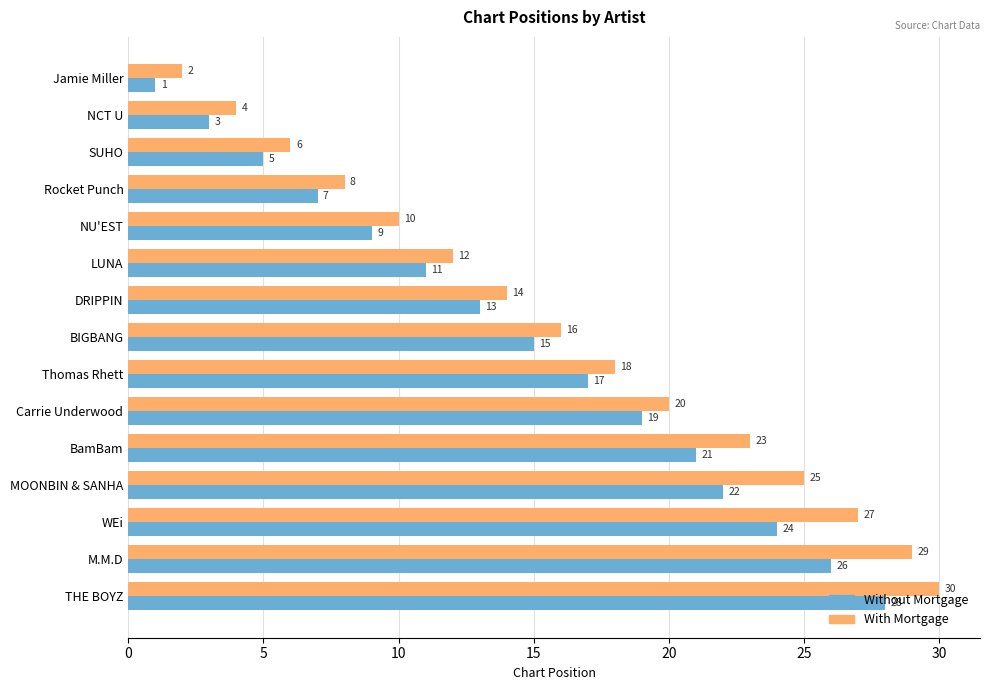

List the labels in order of Without Mortgage value, smallest first.

Jamie Miller, NCT U, SUHO, Rocket Punch, NU'EST, LUNA, DRIPPIN, BIGBANG, Thomas Rhett, Carrie Underwood, BamBam, MOONBIN & SANHA, WEi, M.M.D, THE BOYZ